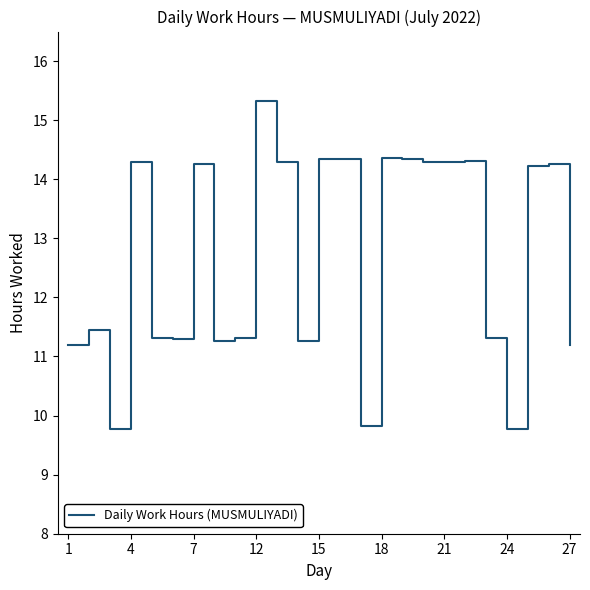

What is the minimum value shown in the chart?

9.8